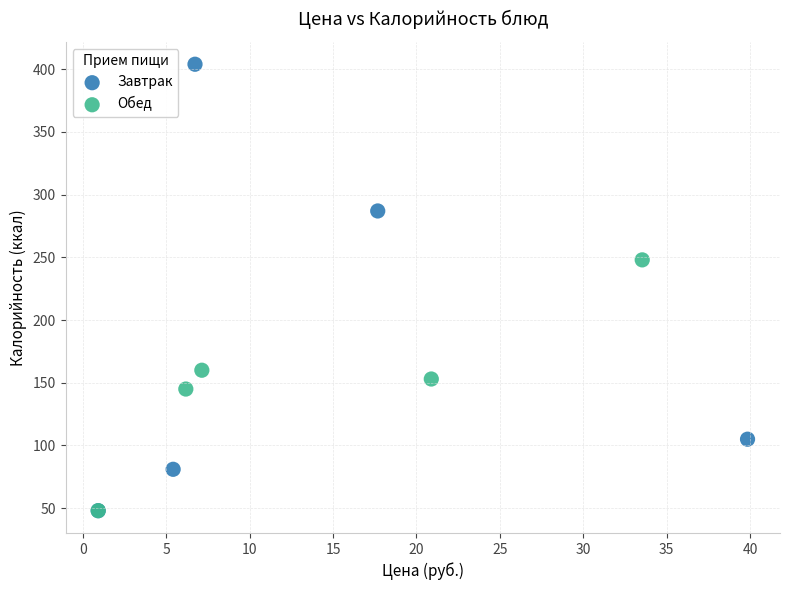

Which series contains the highest Y value?

Завтрак